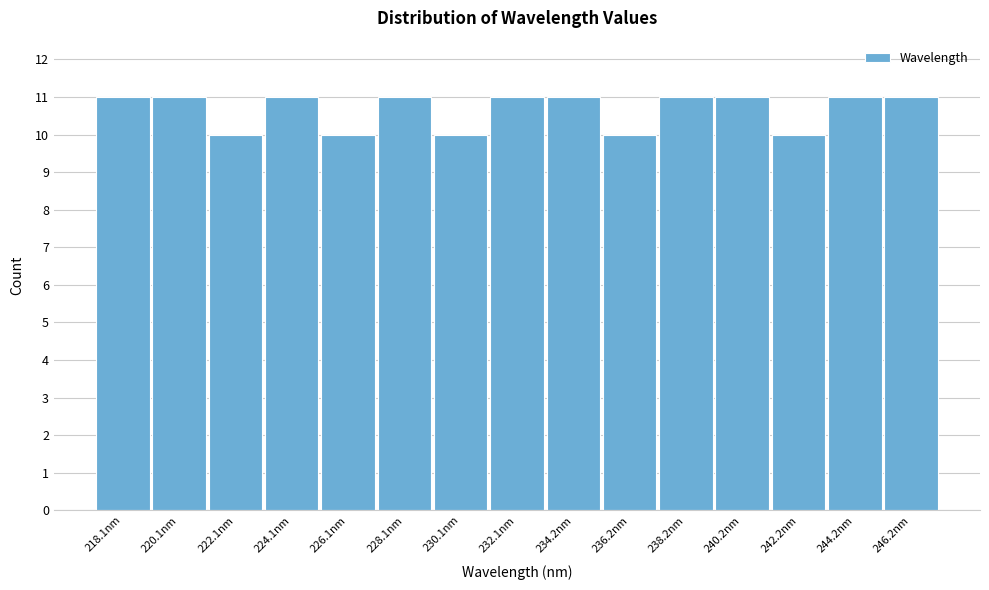

Reading left to right, transcribe all the data shown in this chart.

11	11	10	11	10	11	10	11	11	10	11	11	10	11	11